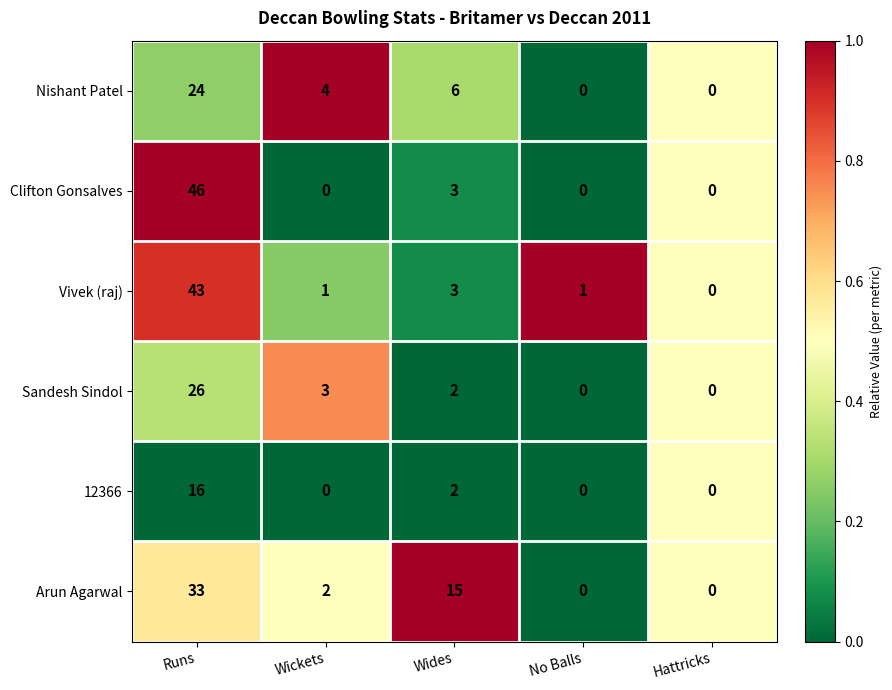

At which label is 12366 closest to 8?

Wides